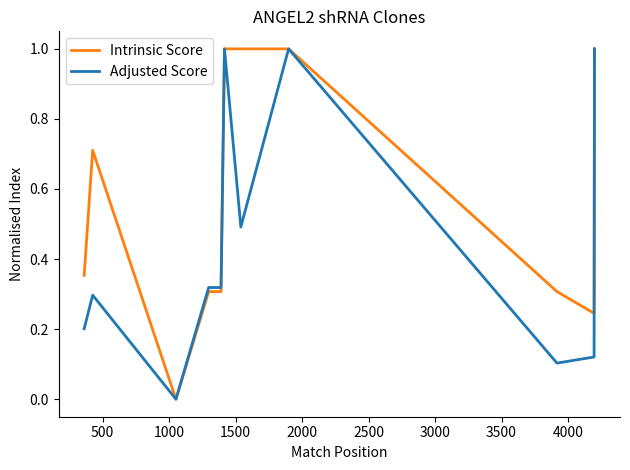

Which series has the largest total across all categories?

Intrinsic Score